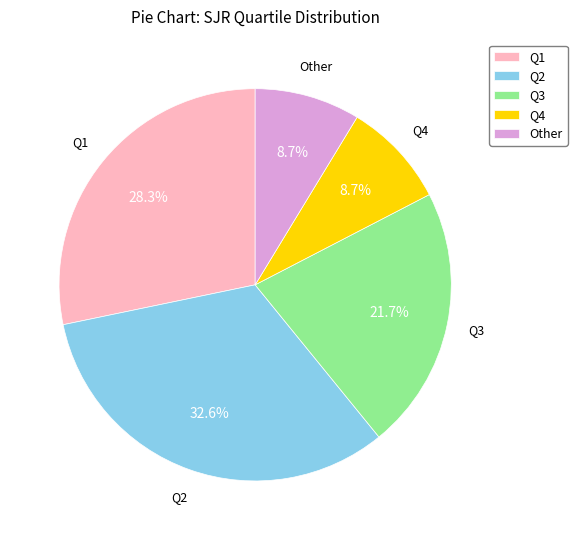

Which has a higher value, Q4 or Q2?

Q2